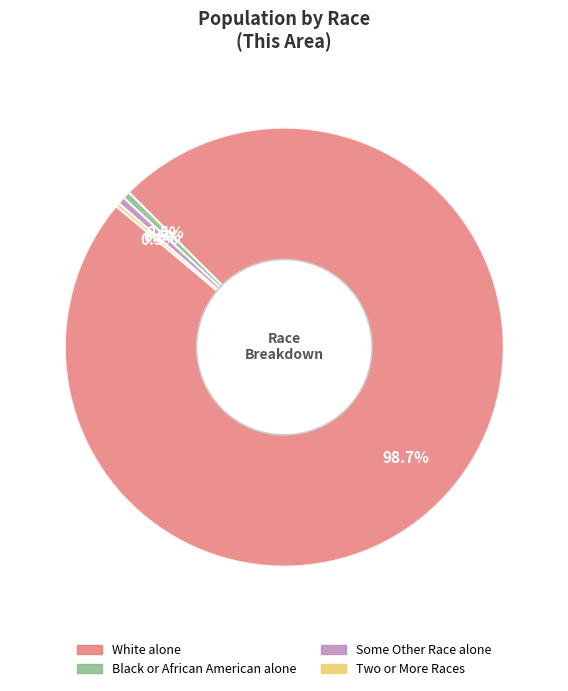

Is there any slice that represents more than half of the pie?

Yes